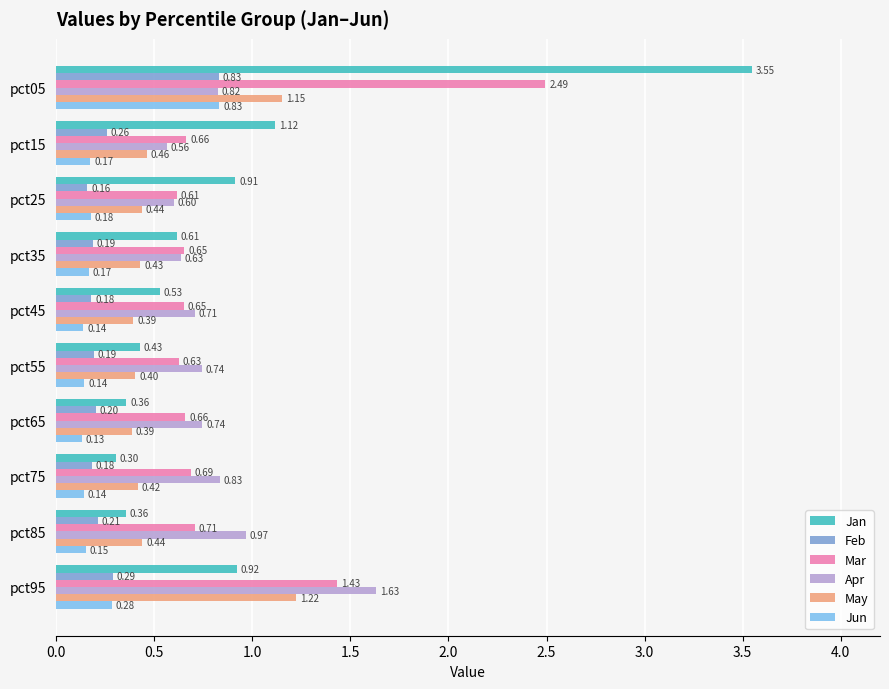

At which category is the sum across all series the highest?

pct05